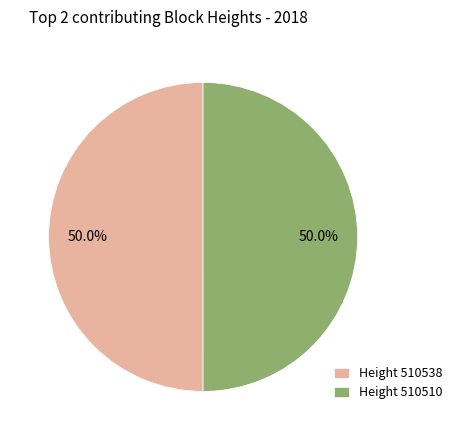

What is the total percentage of Height 510510 and Height 510538?

100.0%